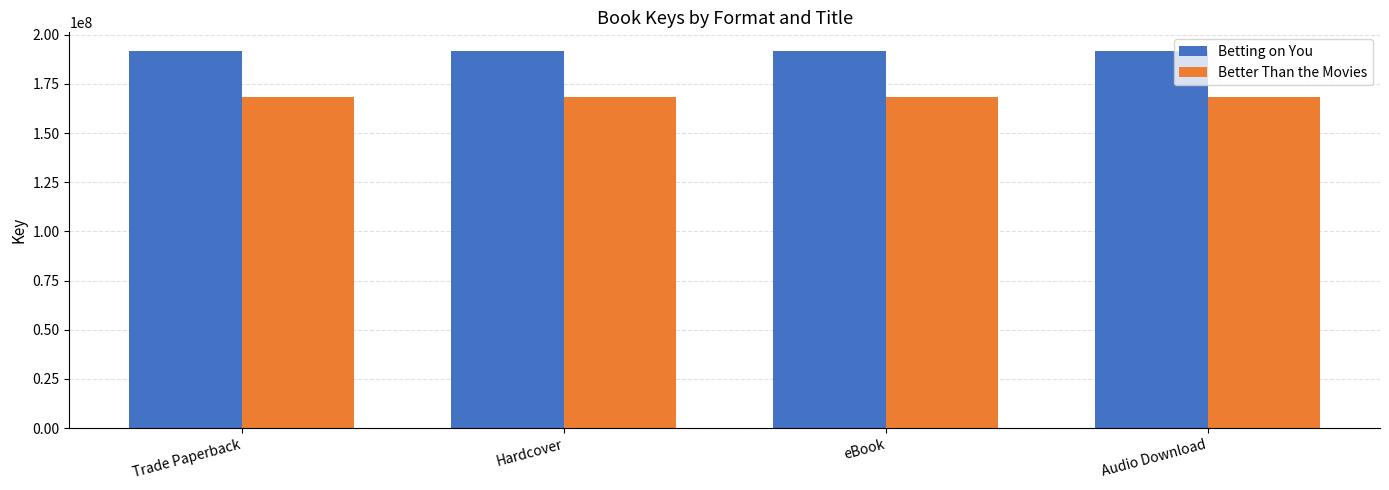

Reading right to left, extract all data points from this chart.

Betting on You: Audio Download=191686640	eBook=191686640	Hardcover=191686640	Trade Paperback=191686640
Better Than the Movies: Audio Download=168268540	eBook=168268540	Hardcover=168268540	Trade Paperback=168268540